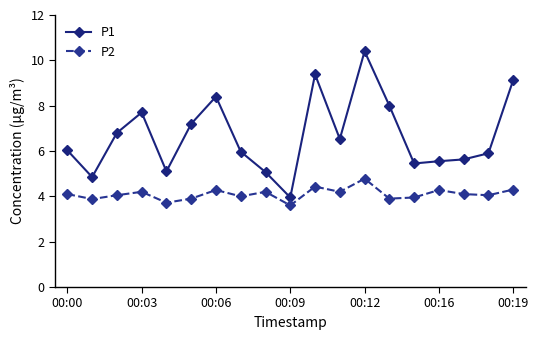

True or false: P1 has more than 1 points higher than both neighbors.

True